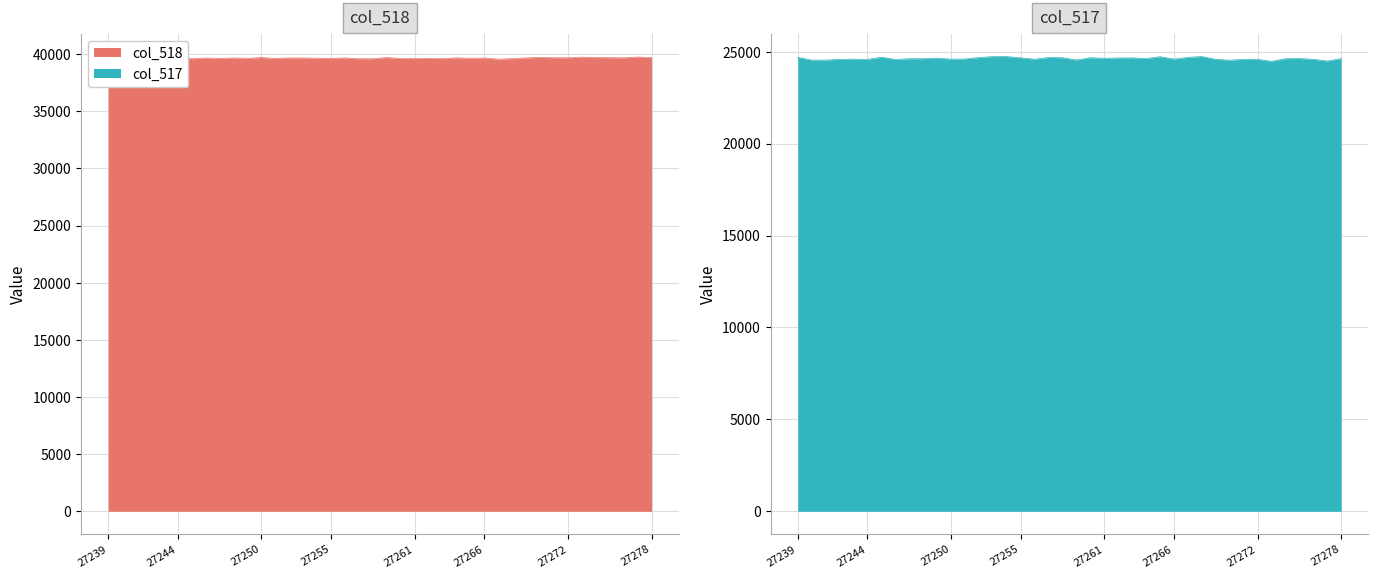

What is the minimum value shown in the chart?

24480